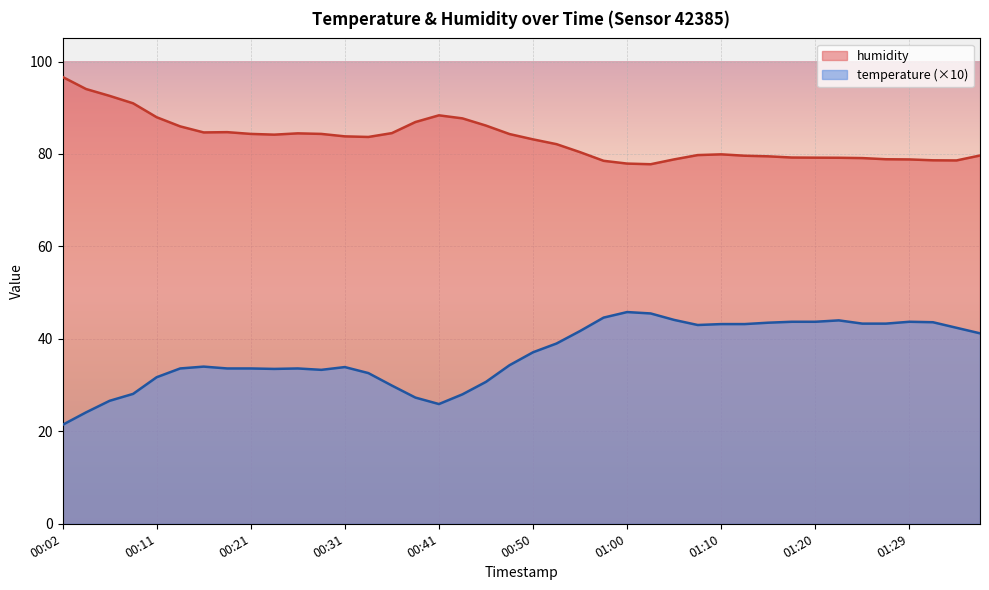

At which category does humidity reach its first local valley?

00:16